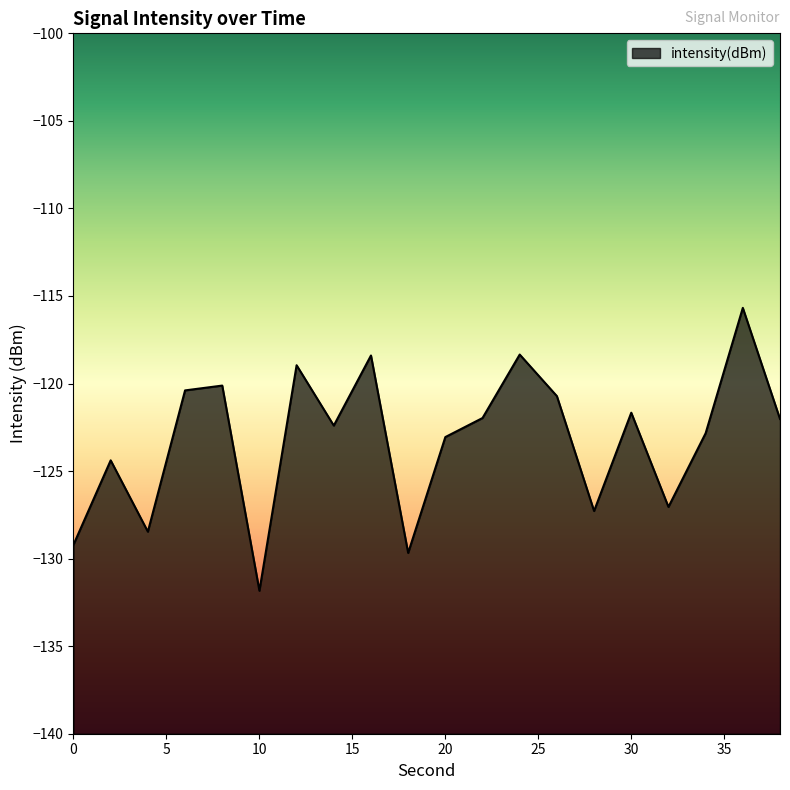

At which label is the value closest to -123?

20